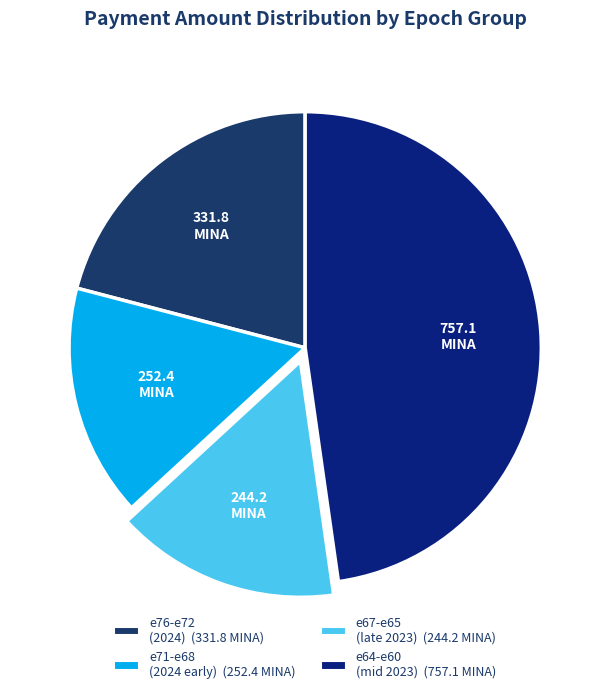

Count the number of slices in the pie.

4